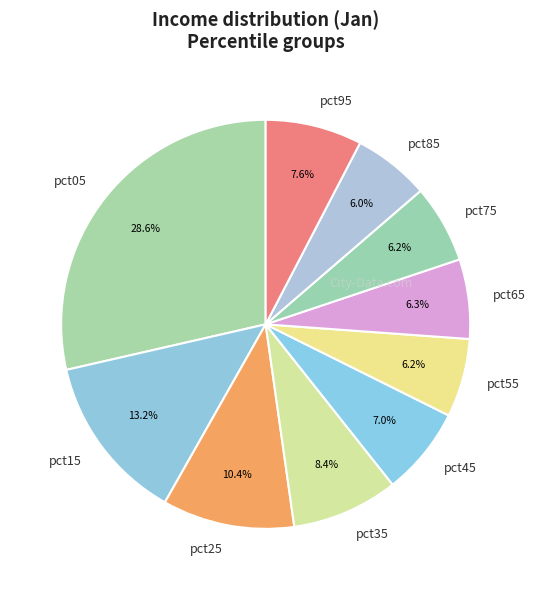

Is there any slice that represents more than half of the pie?

No